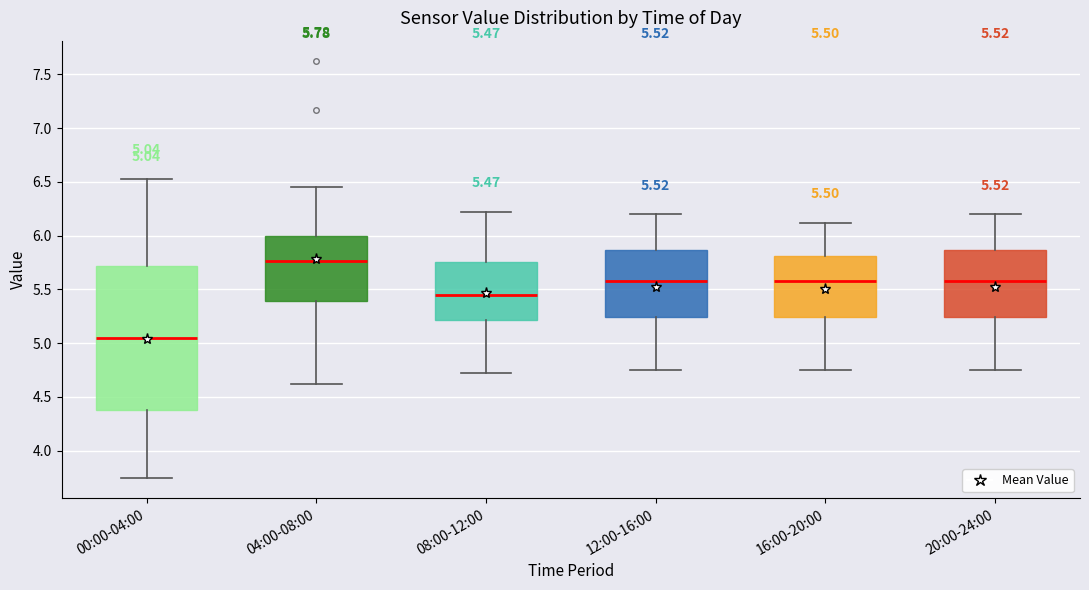

Comparing the boxes themselves (not the whiskers), which one is the tallest?

00:00-04:00